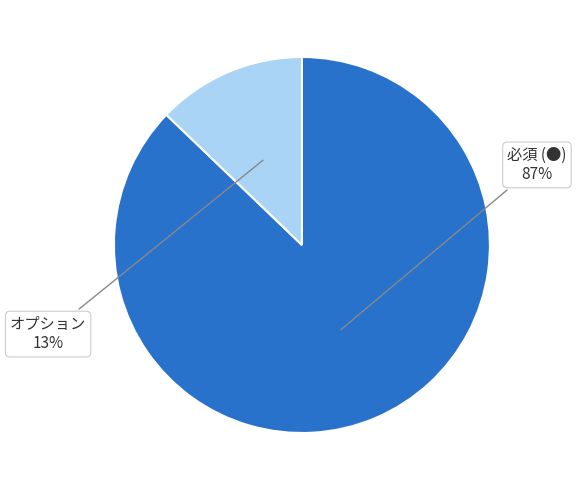

How many segments does this pie chart have?

2